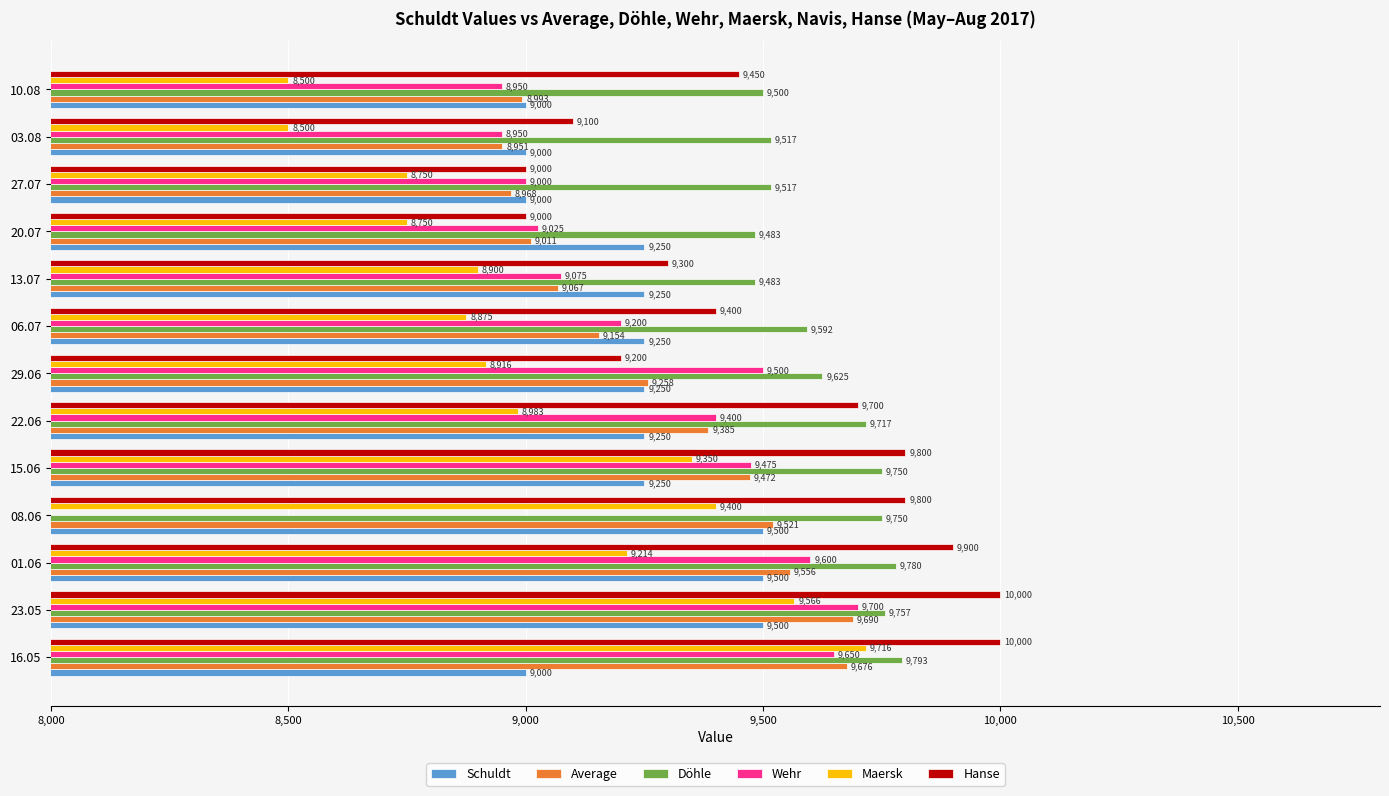

Which has a higher value, 29.06 or 22.06?

29.06